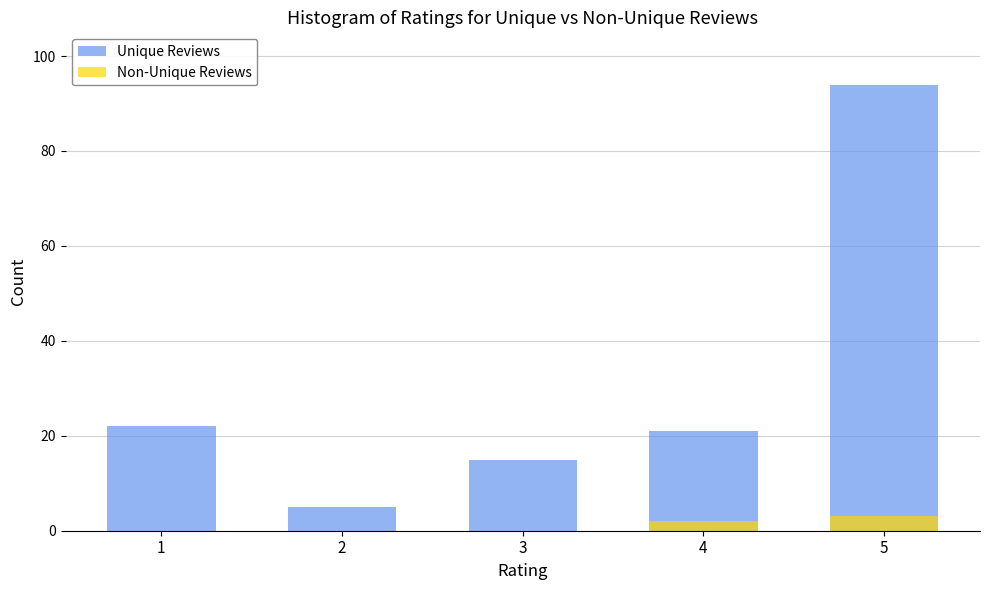

What is the total value across all series at 2?

5